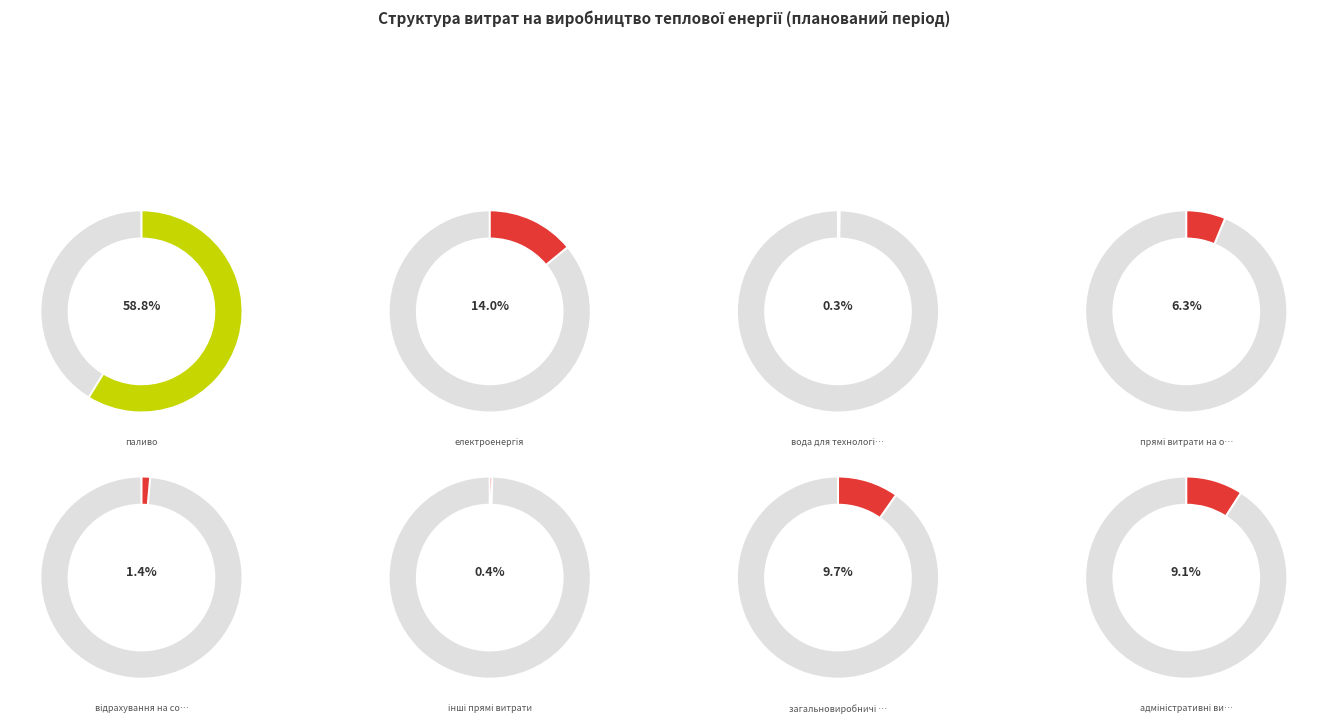

To the nearest percent, what is the difference between the відрахування на соціальні заходи and адміністративні витрати slice percentages?

8%